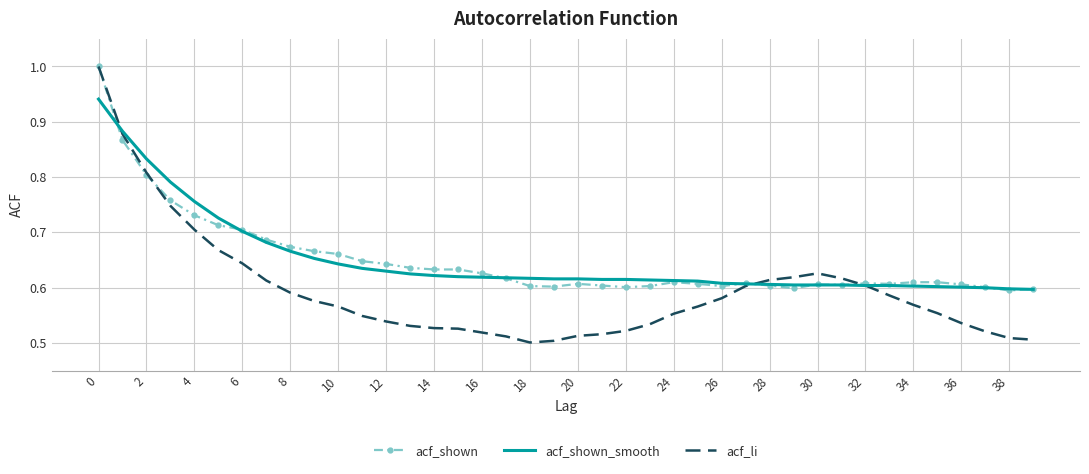

Which series has the widest spread of values?

acf_li